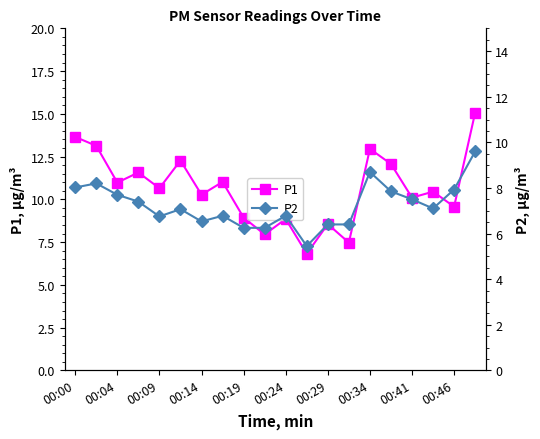

What is the maximum value for P1?

15.1